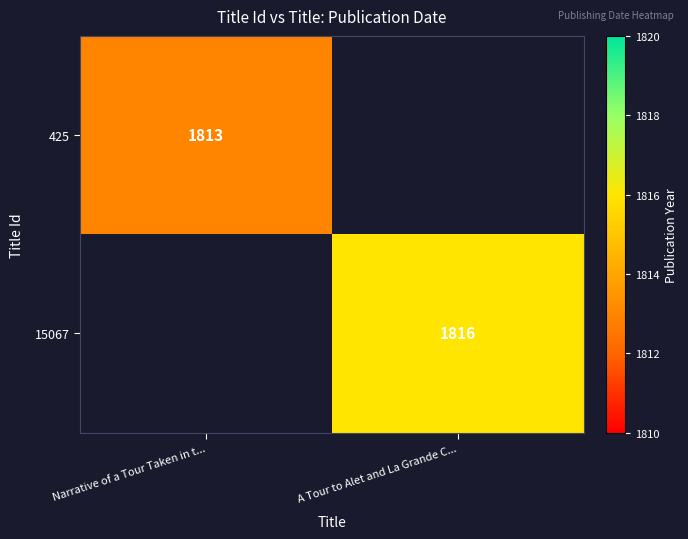

Is it true that 425 equals 2419 at Narrative of a Tour Taken in t...?

False